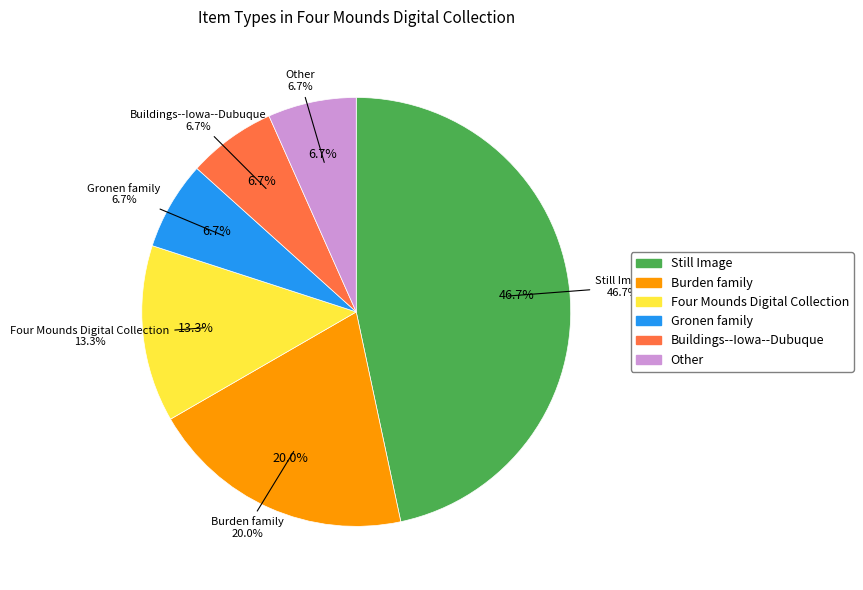

Count the number of slices in the pie.

6